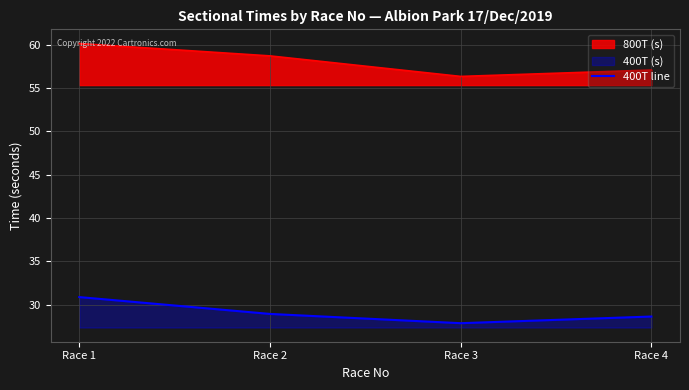

List the labels in order of value, smallest first.

Race 3, Race 4, Race 2, Race 1